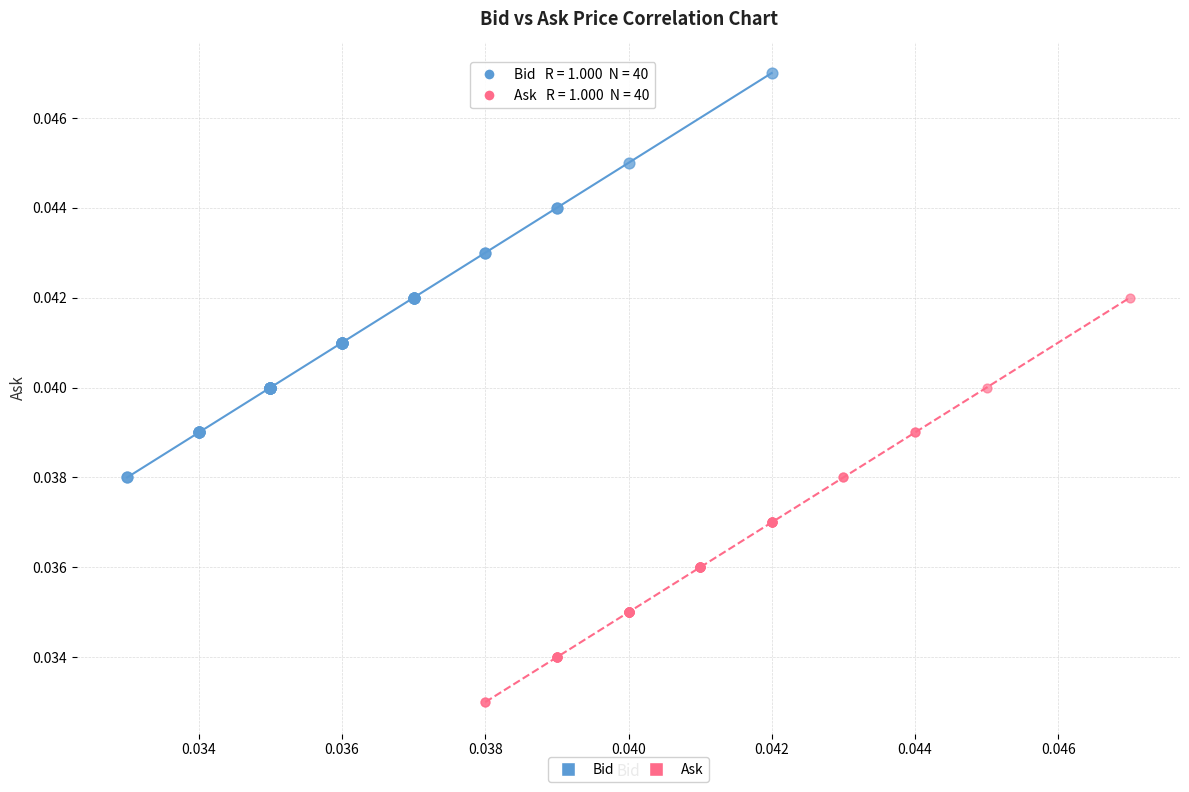

Which series contains the lowest Y value?

Ask